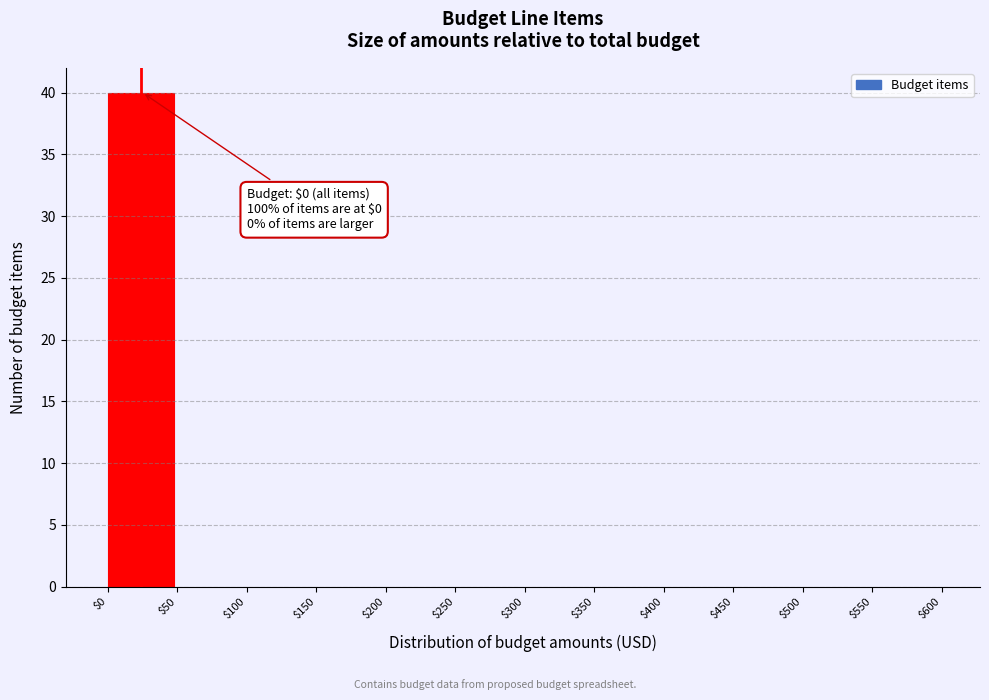

Over which range of the x-axis is the bar tallest?

$0 to $50